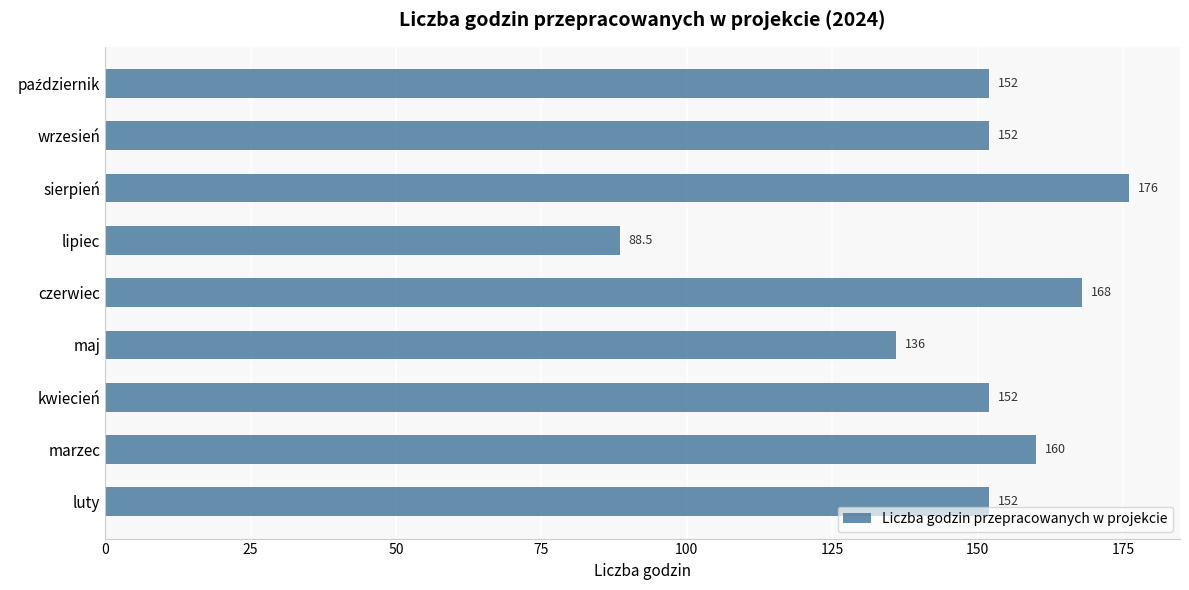

What is the smallest value displayed?

88.5